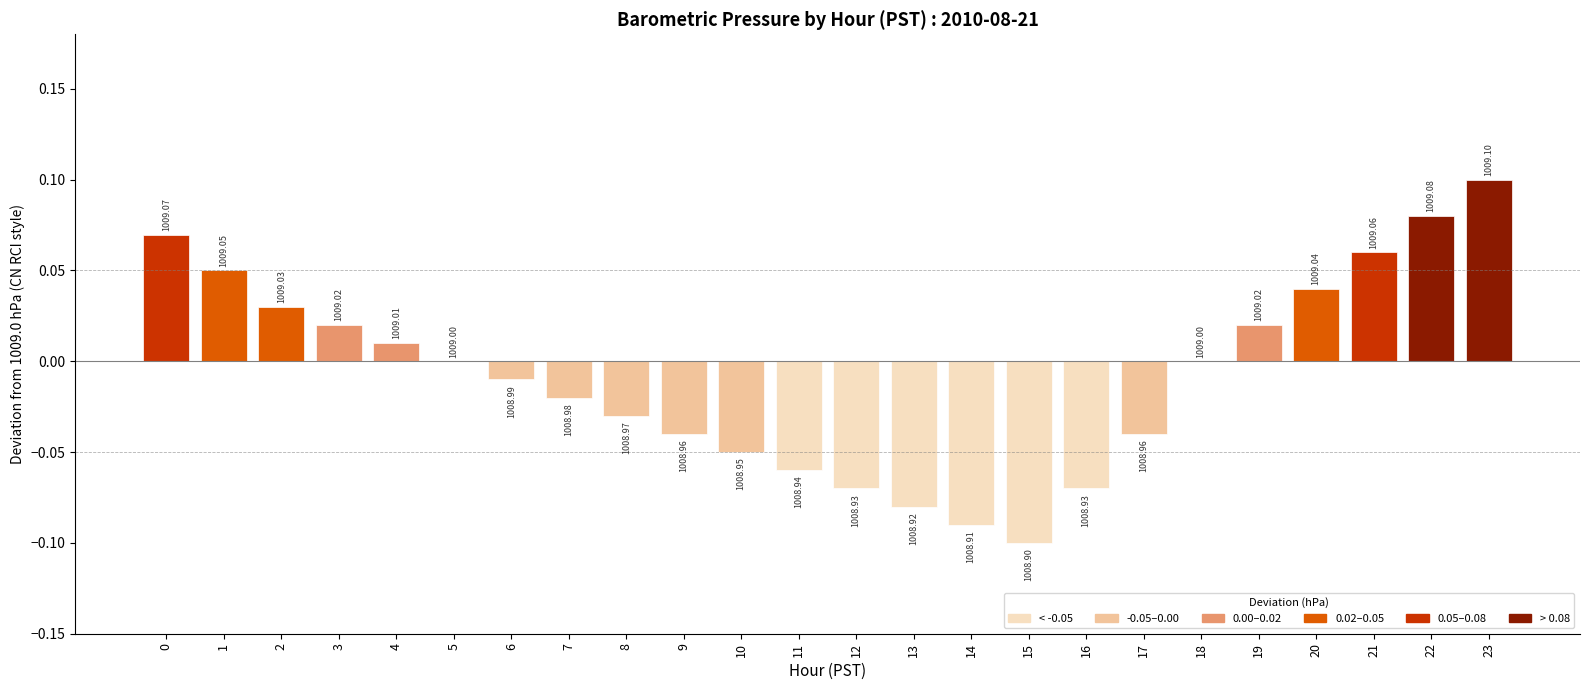

Rank the categories by value from highest to lowest.

23, 22, 0, 21, 1, 20, 2, 3, 19, 4, 5, 18, 6, 7, 8, 9, 17, 10, 11, 12, 16, 13, 14, 15